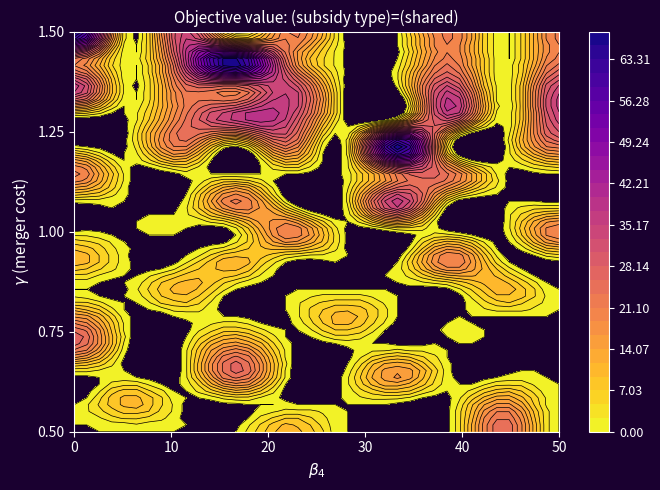

How many categories are shown in the chart?

15